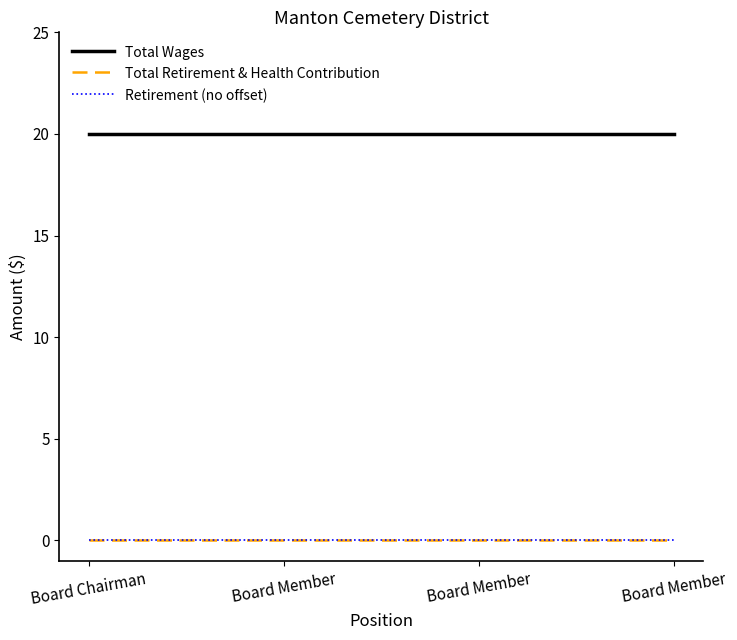

What is the total value across all series at Board Member?

20